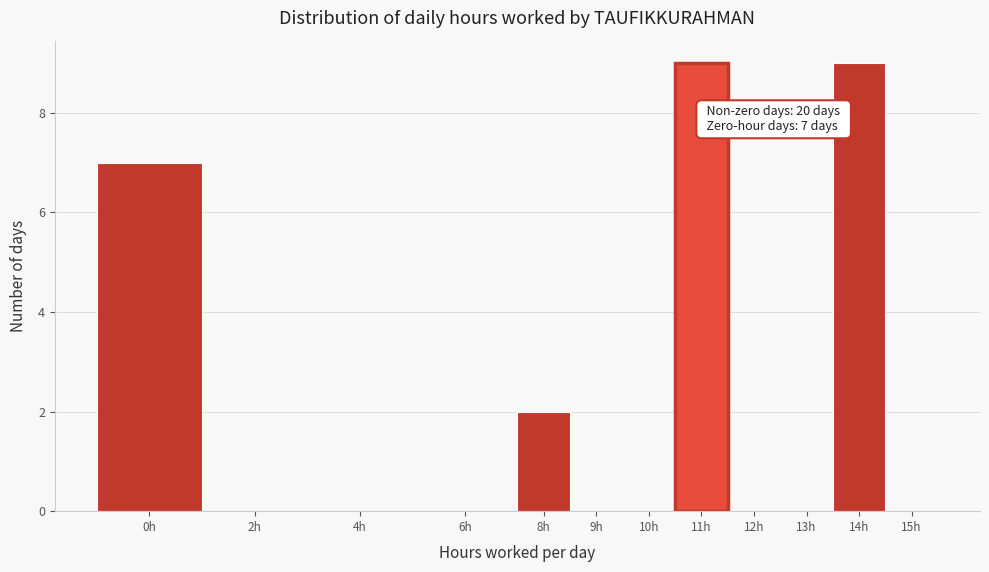

Reading right to left, extract all data points from this chart.

15h=0	14h=9	13h=0	12h=0	11h=9	10h=0	9h=0	8h=2	6h=0	4h=0	2h=0	0h=7